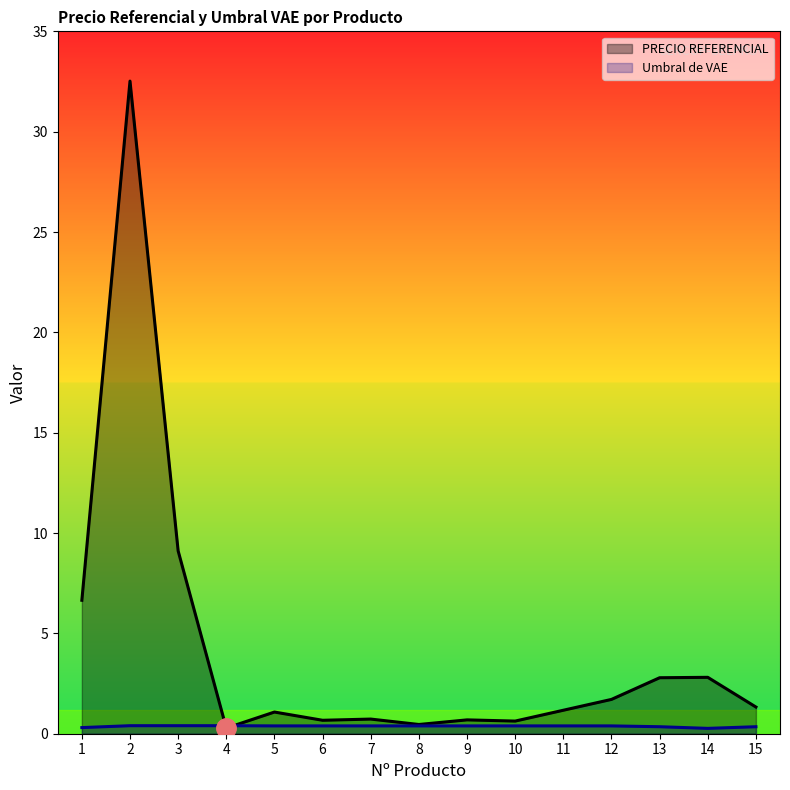

Which label corresponds to the largest value in the chart?

2